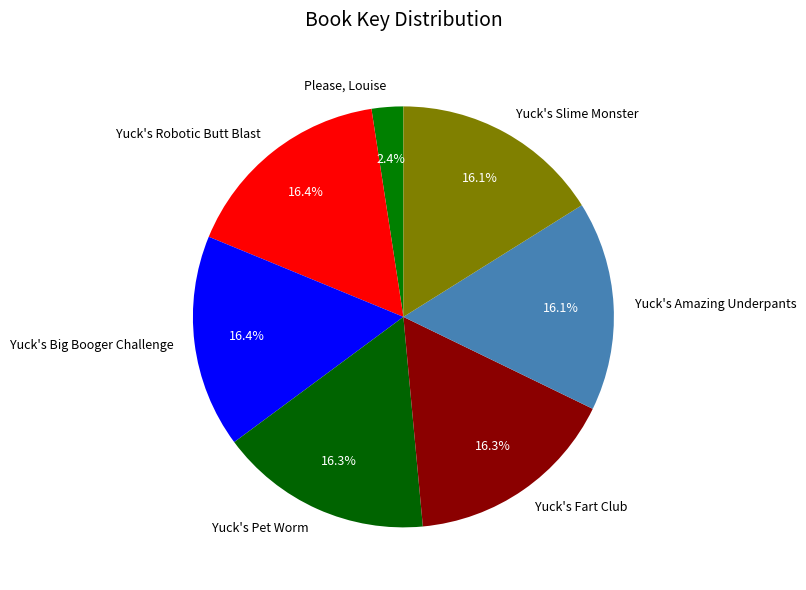

Which has a higher value, Yuck's Pet Worm or Please, Louise?

Yuck's Pet Worm